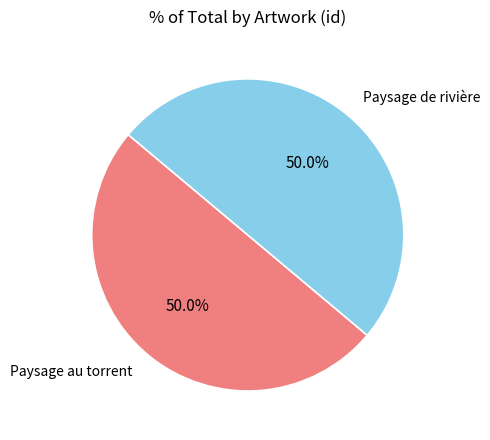

What is the ratio of the value at Paysage au torrent to the value at Paysage de rivière?

1.0